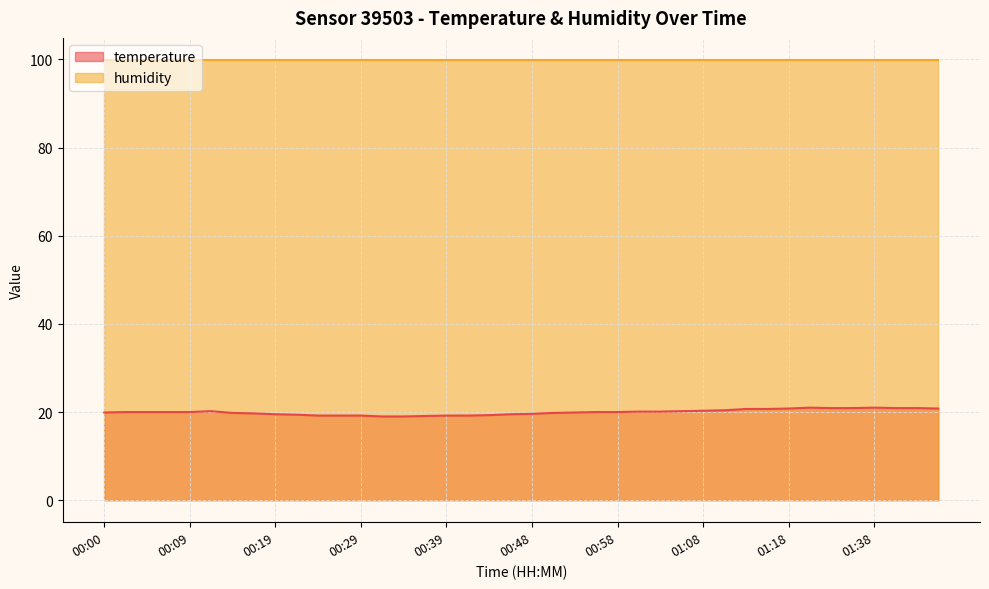

At which category does the chart reach its minimum across all series?

00:31